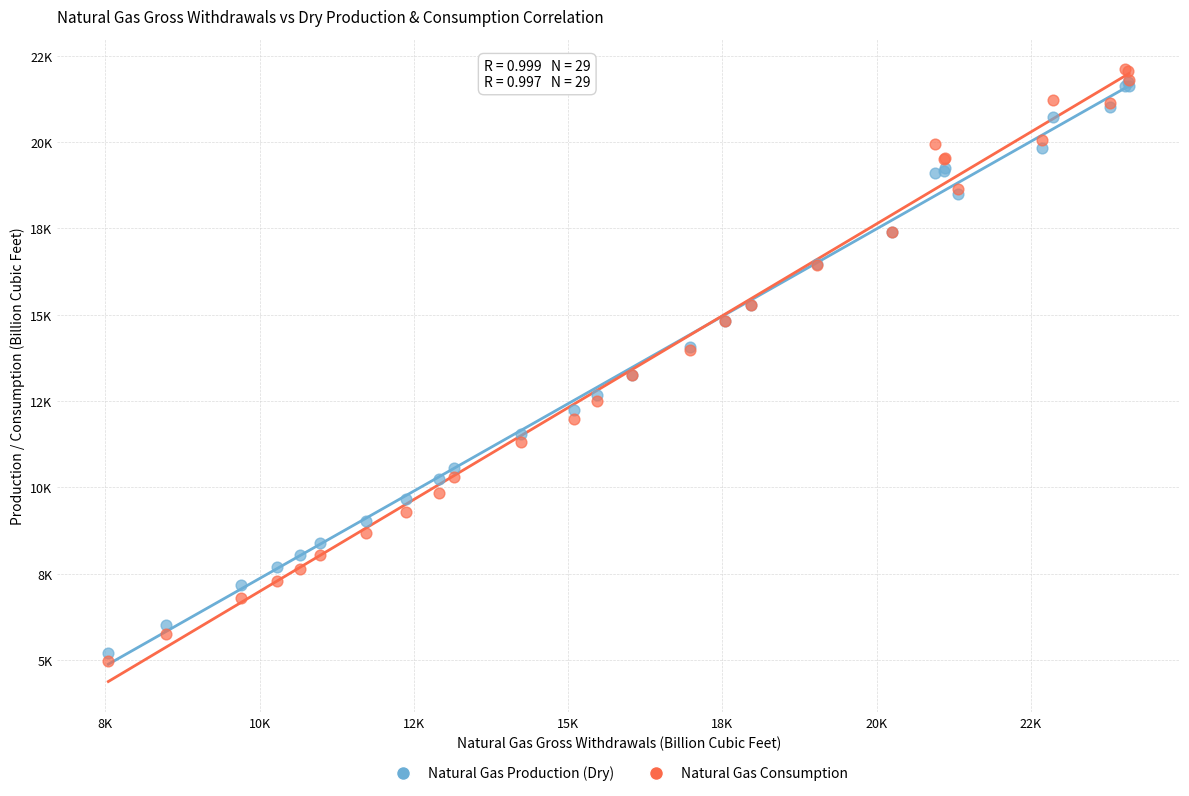

Which series contains the lowest Y value?

Natural Gas Consumption